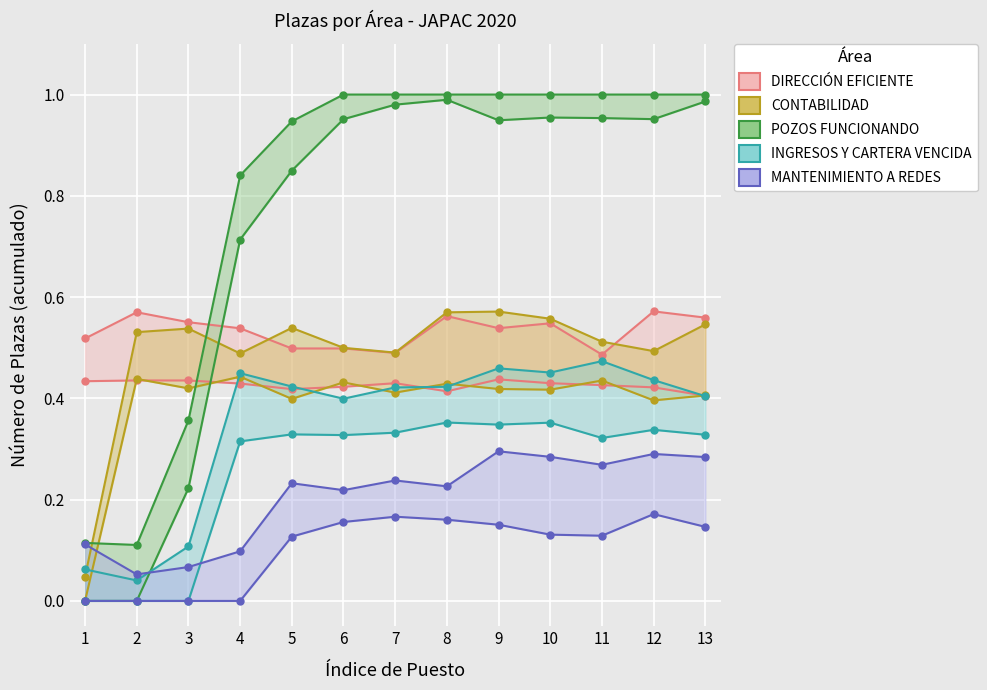

How many interior local peaks does the POZOS FUNCIONANDO series have?

2